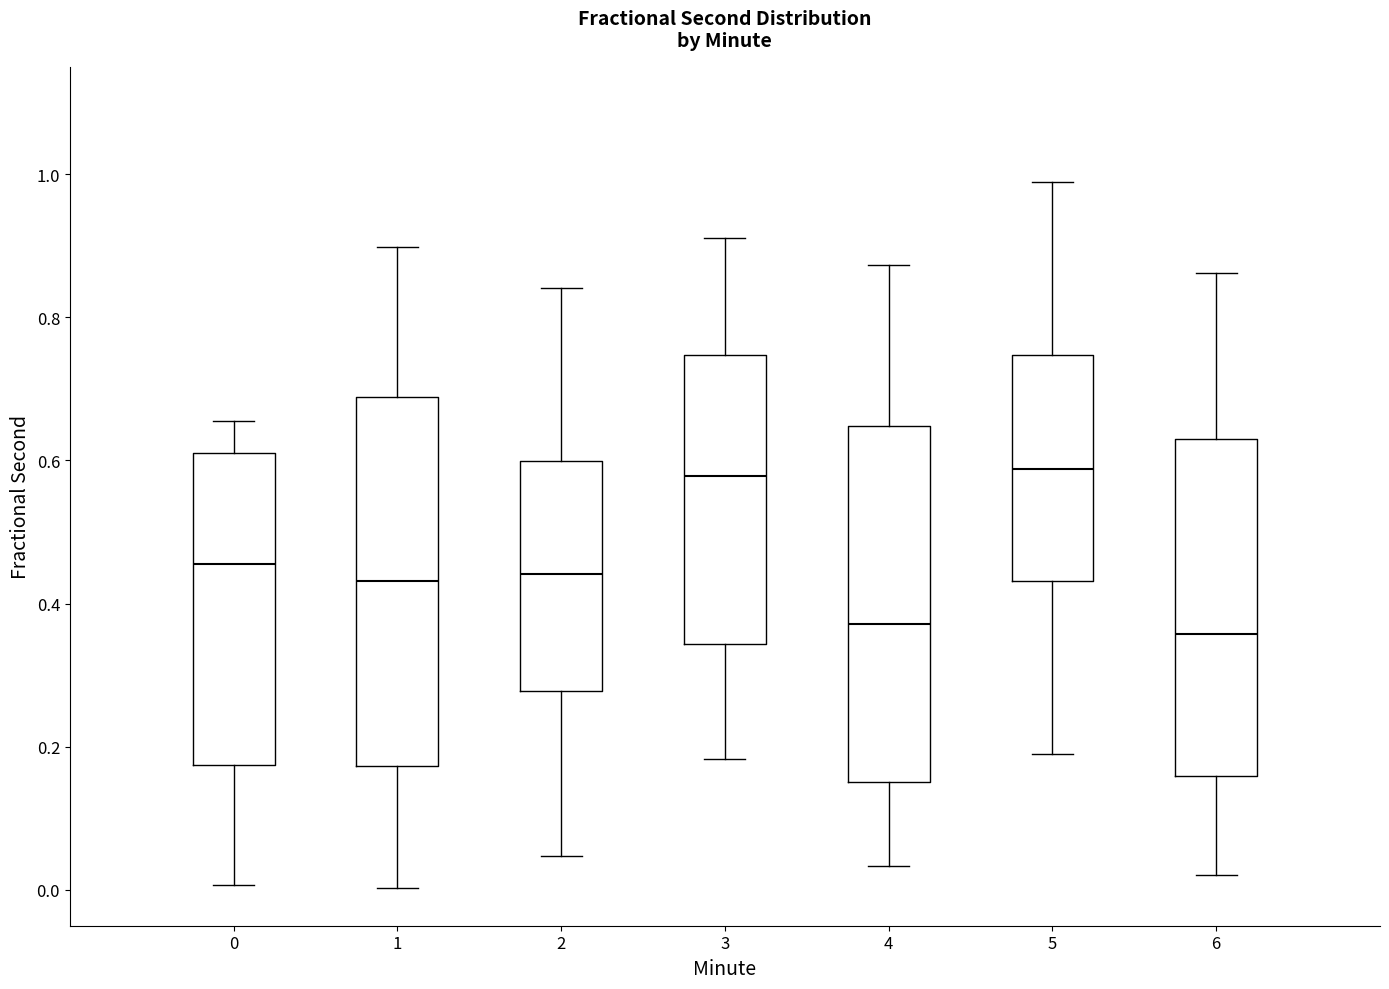

Where does the lower whisker of the box at x = 2 end on the y-axis? The values are not printed on the chart, so give them approximately, as read against the axis.

0.04